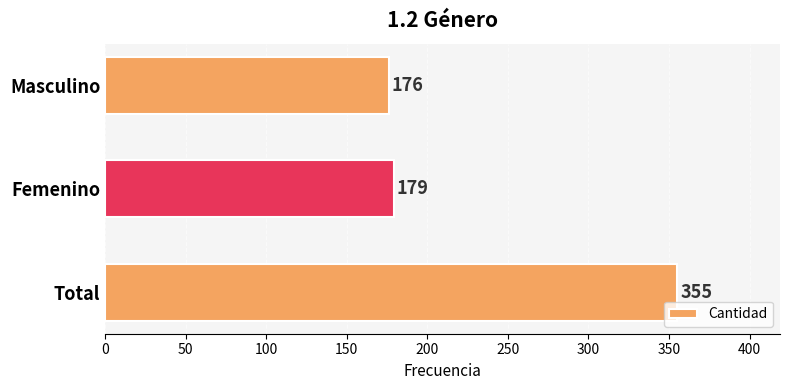

The chart shows a value of 355 at Total. True or false?

True